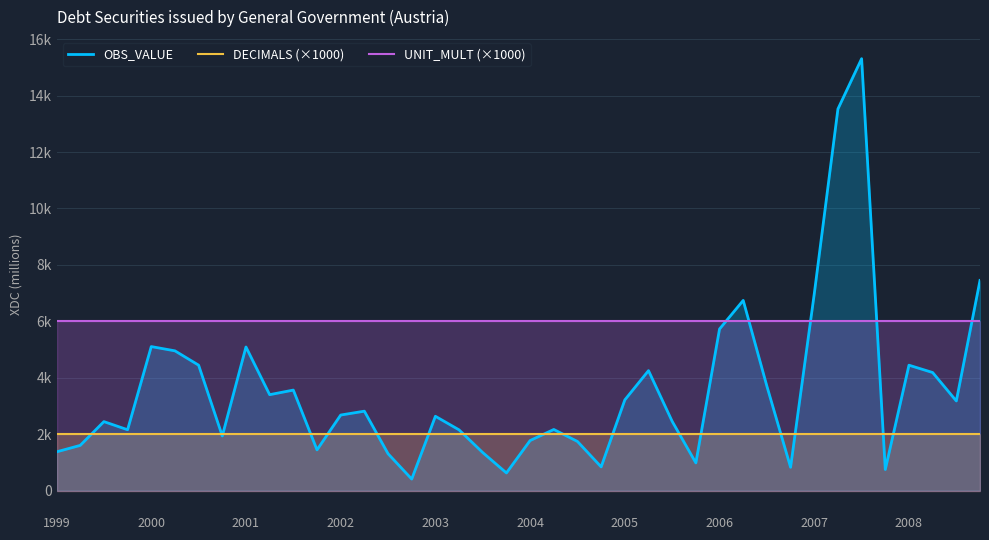

Reading left to right, list all the values displayed in this chart.

OBS_VALUE: 1372	1601	2444	2156	5104	4953	4445	1936	5090	3399	3562	1442	2677	2814	1306	407	2633	2151	1346	624	1773	2165	1740	839	3214	4251	2453	980	5727	6741	3699	825	6971	13528	15310	746	4444	4184	3176	7449
DECIMALS (×1000): 2000	2000	2000	2000	2000	2000	2000	2000	2000	2000	2000	2000	2000	2000	2000	2000	2000	2000	2000	2000	2000	2000	2000	2000	2000	2000	2000	2000	2000	2000	2000	2000	2000	2000	2000	2000	2000	2000	2000	2000
UNIT_MULT (×1000): 6000	6000	6000	6000	6000	6000	6000	6000	6000	6000	6000	6000	6000	6000	6000	6000	6000	6000	6000	6000	6000	6000	6000	6000	6000	6000	6000	6000	6000	6000	6000	6000	6000	6000	6000	6000	6000	6000	6000	6000